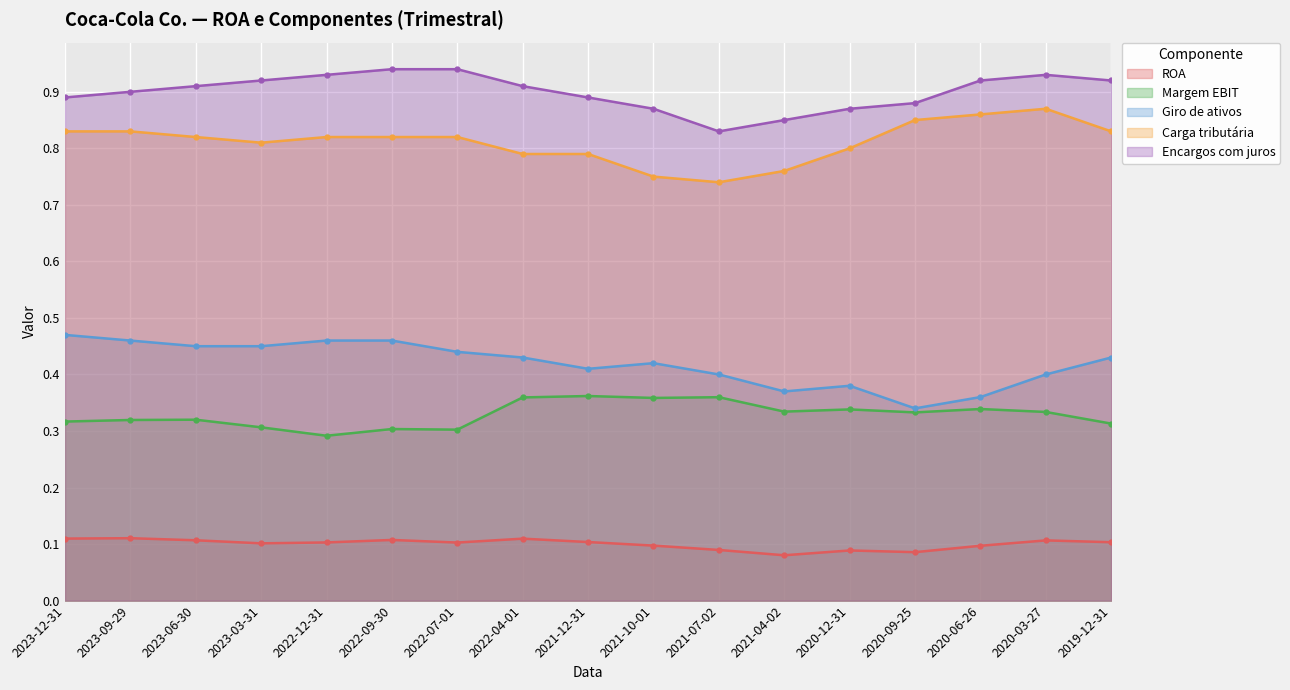

Is it true that Margem EBIT equals 0.4 at 2021-10-01?

True